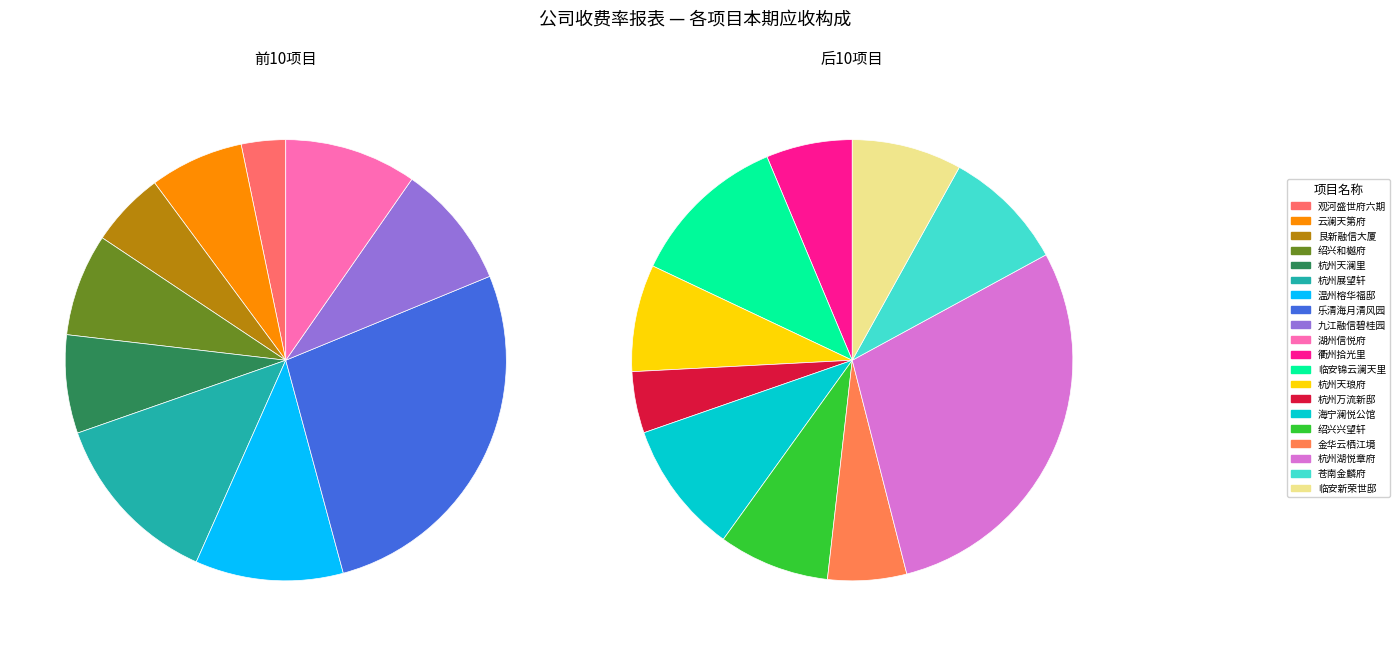

How many slices are in this pie chart?

20